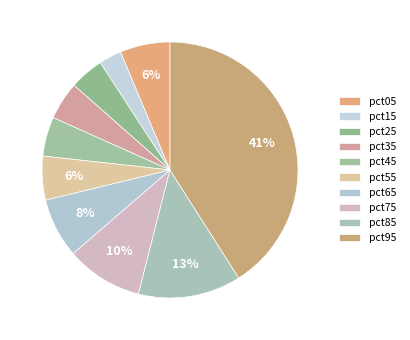

The pct35 slice represents 5% of the pie. True or false?

True